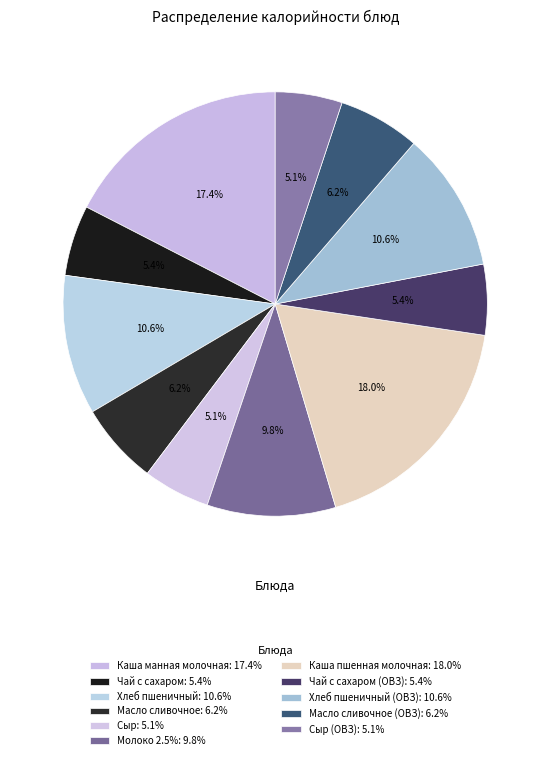

To the nearest percent, what is the average slice percentage?

9%